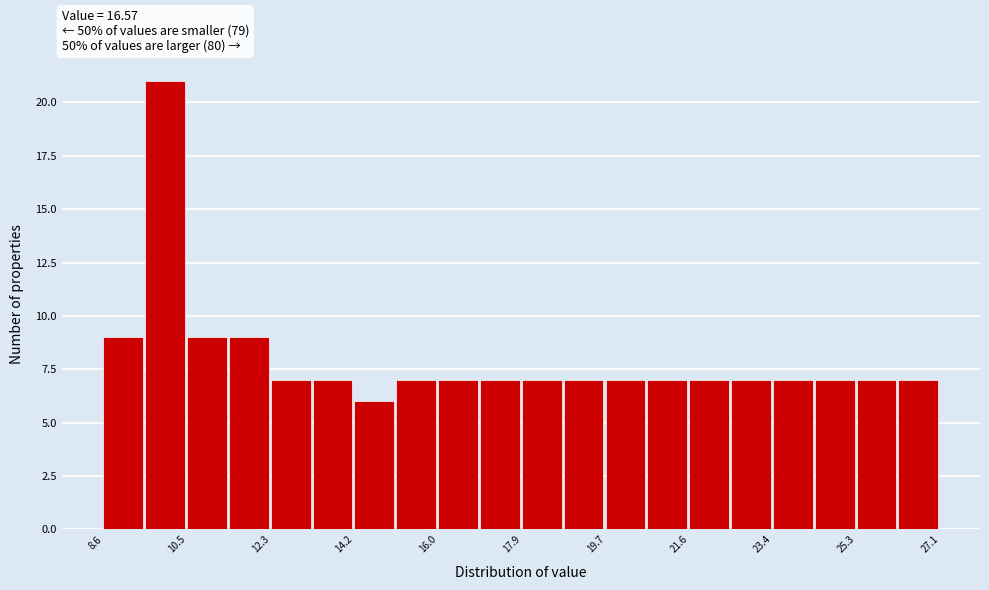

Reading left to right, list every bar in this chart as the range it spans on the x-axis followed by its height. Neither the bar edges nor the heights are printed on the chart, so give them approximately, as read against the axes.

8.6 to 9.6: 9
9.6 to 10.4: 21
10.4 to 11.4: 9
11.4 to 12.4: 9
12.4 to 13.2: 7
13.2 to 14.2: 7
14.2 to 15.0: 6
15.0 to 16.0: 7
16.0 to 17.0: 7
17.0 to 17.8: 7
17.8 to 18.8: 7
18.8 to 19.8: 7
19.8 to 20.6: 7
20.6 to 21.6: 7
21.6 to 22.4: 7
22.4 to 23.4: 7
23.4 to 24.4: 7
24.4 to 25.2: 7
25.2 to 26.2: 7
26.2 to 27.2: 7